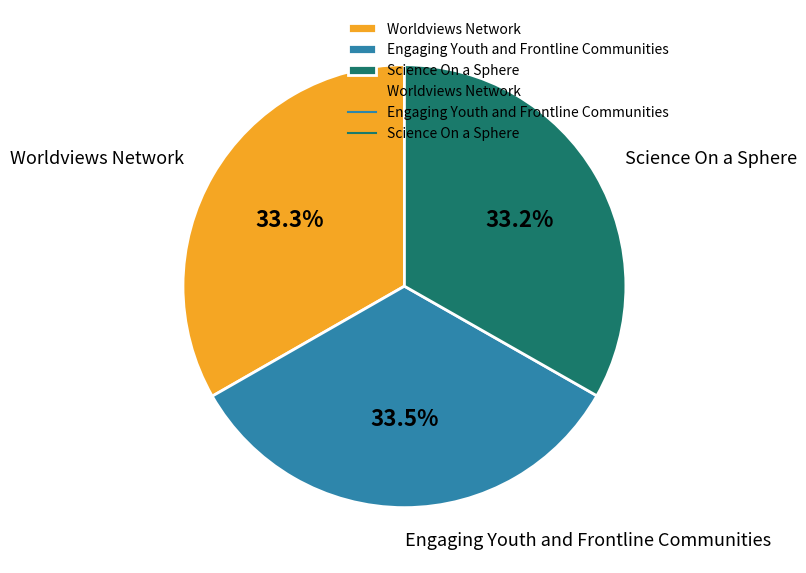

The Engaging Youth and Frontline Communities slice represents 19% of the pie. True or false?

False